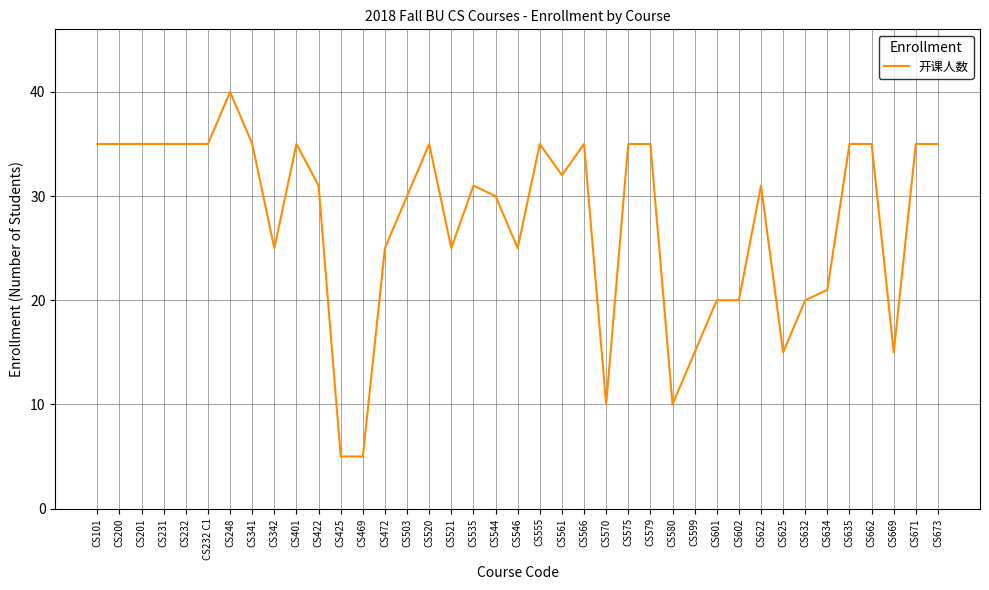

The chart shows a value of 49 at CS662. True or false?

False